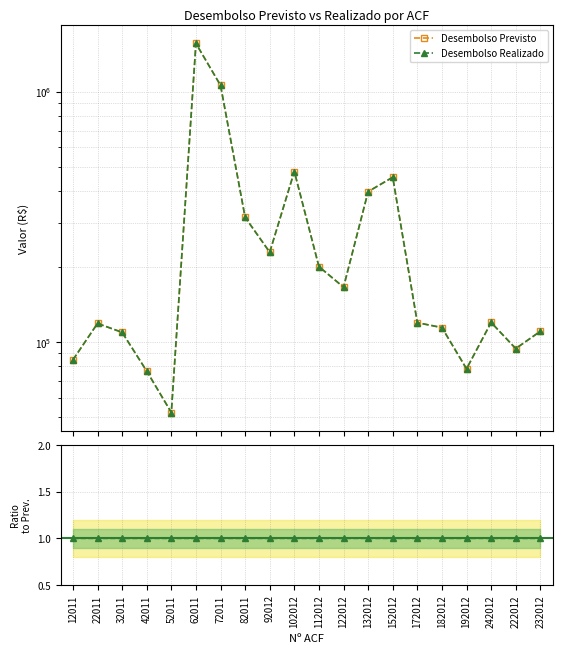

What is the value of the Ratio point at the 16th from the left?

1.0